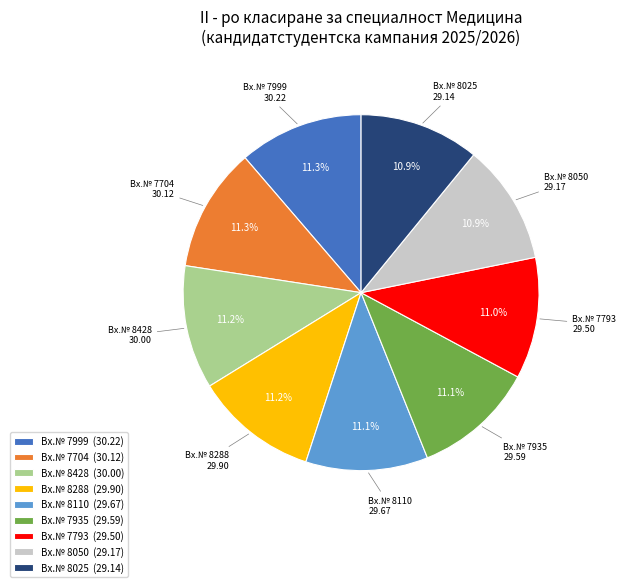

How many segments does this pie chart have?

9